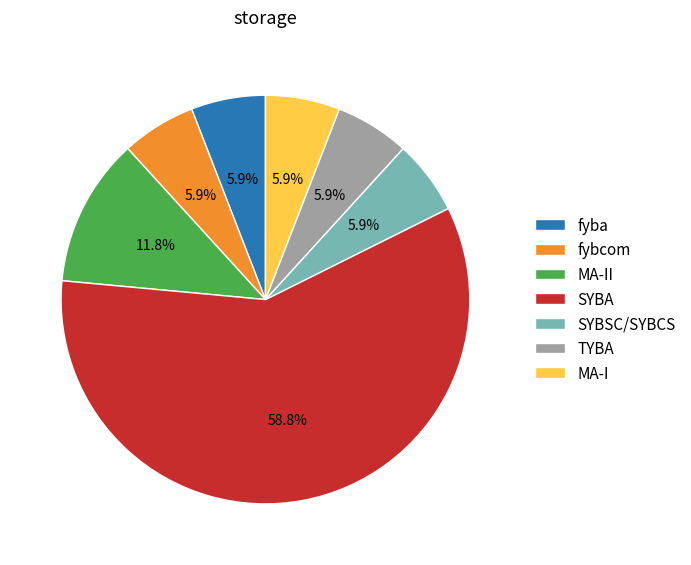

Is there a majority slice in this chart?

Yes